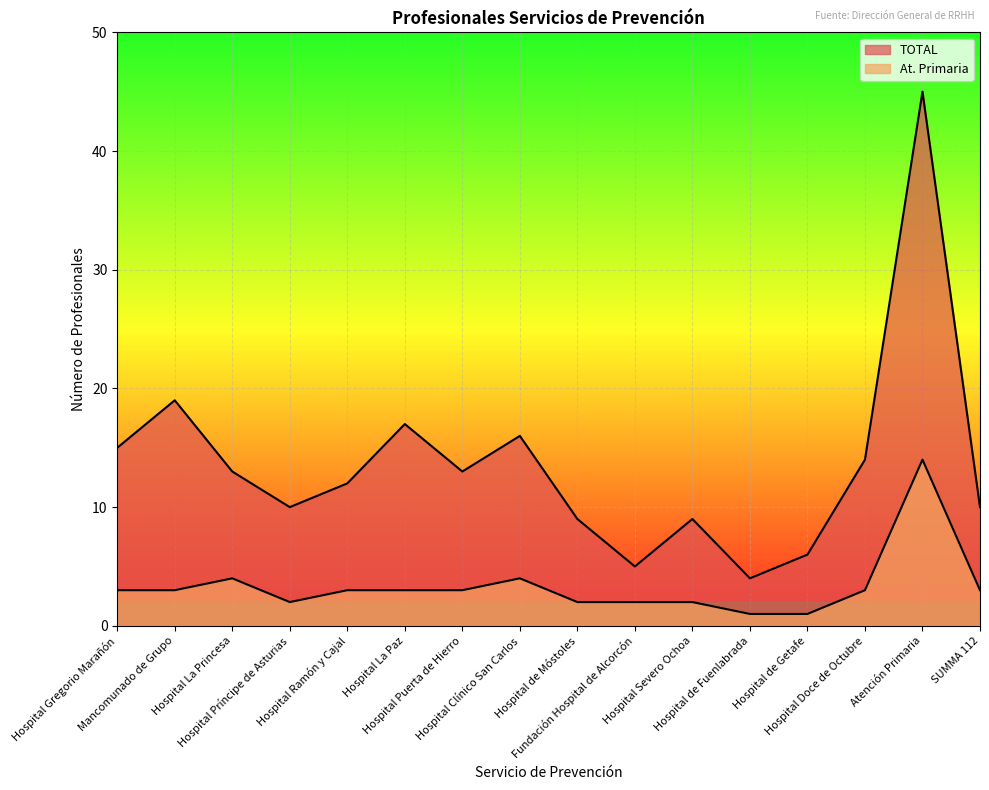

How many lines are shown in the chart?

2